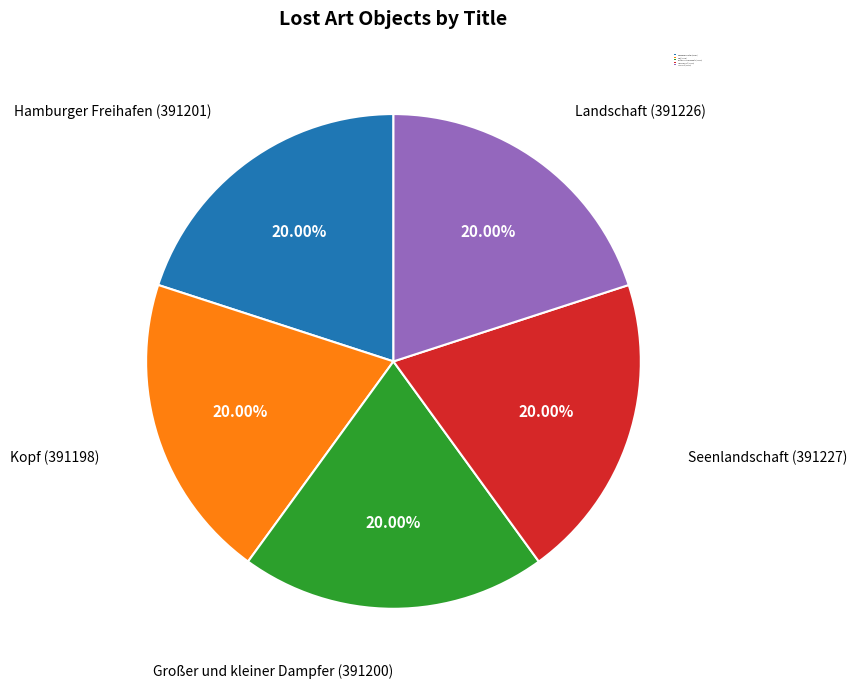

Approximately how many times larger is the value at Kopf (391198) compared to Hamburger Freihafen (391201)?

1.0